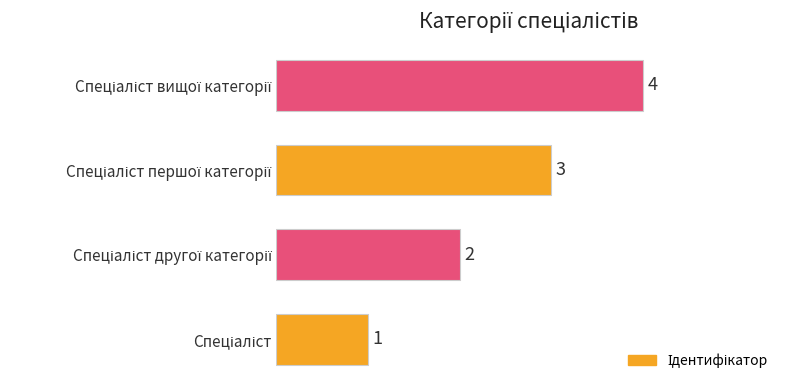

What is the maximum value shown in the chart?

4